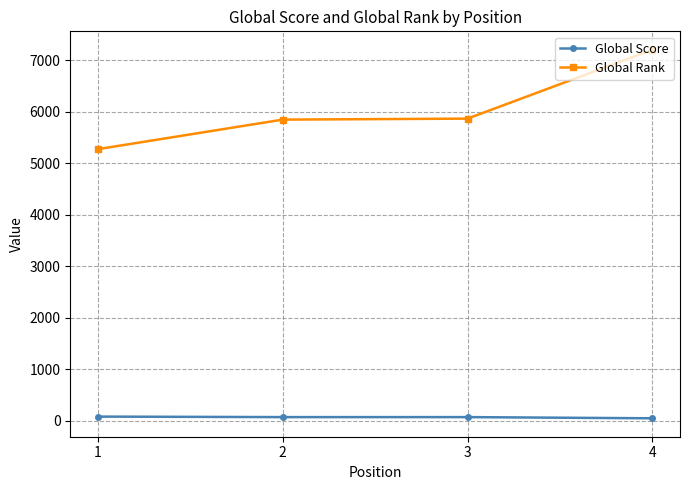

What is the difference between the maximum and second lowest values in the Global Score series?

10